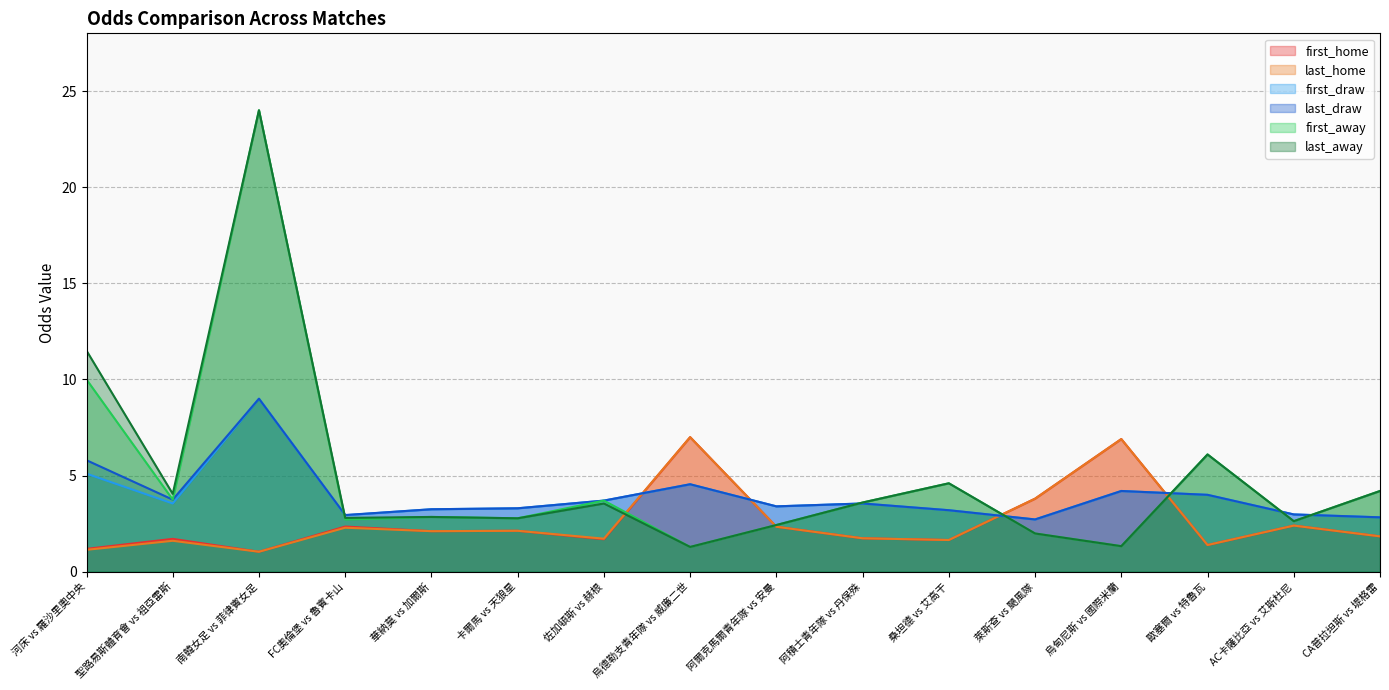

How many times do last_away and last_draw cross each other?

6